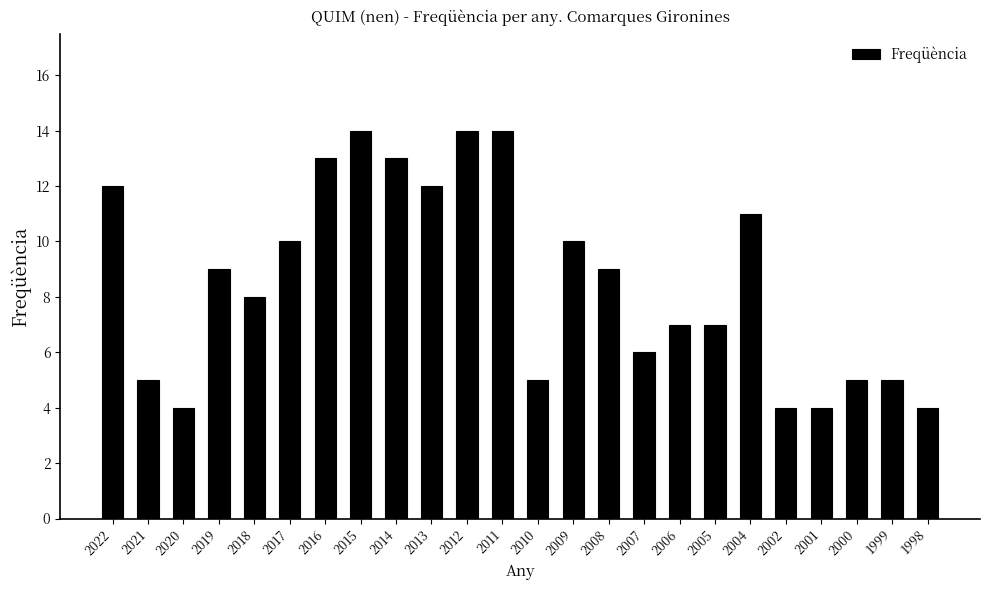

Approximately how many times larger is the value at 2009 compared to 2015?

0.7